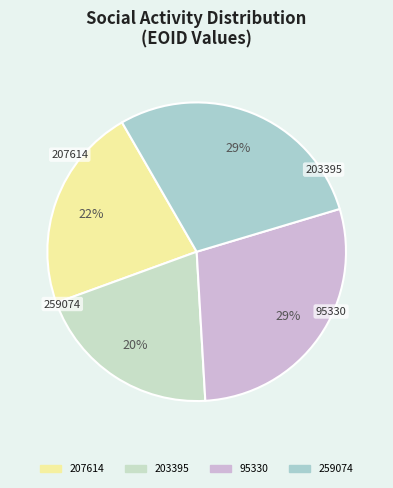

Combined, do 207614 and 95330 account for over 50%?

Yes